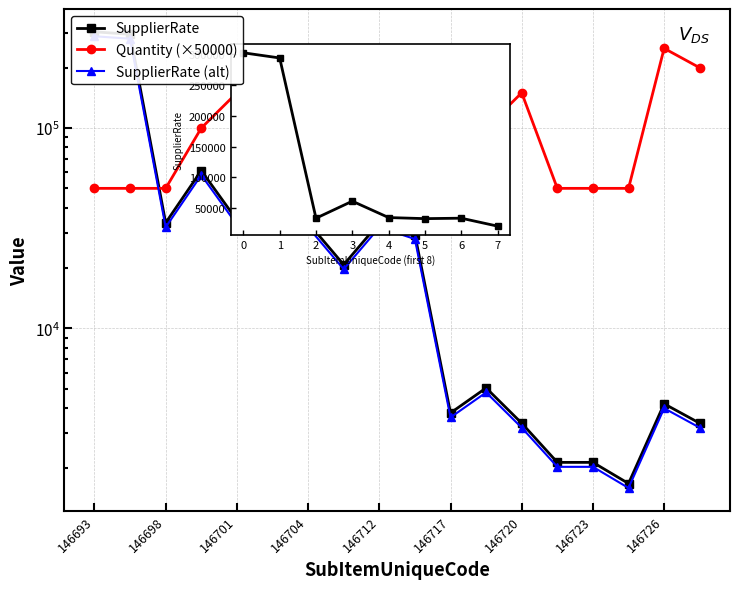

In SupplierRate (alt), how many points are higher than both neighbors (excluding endpoints)?

5